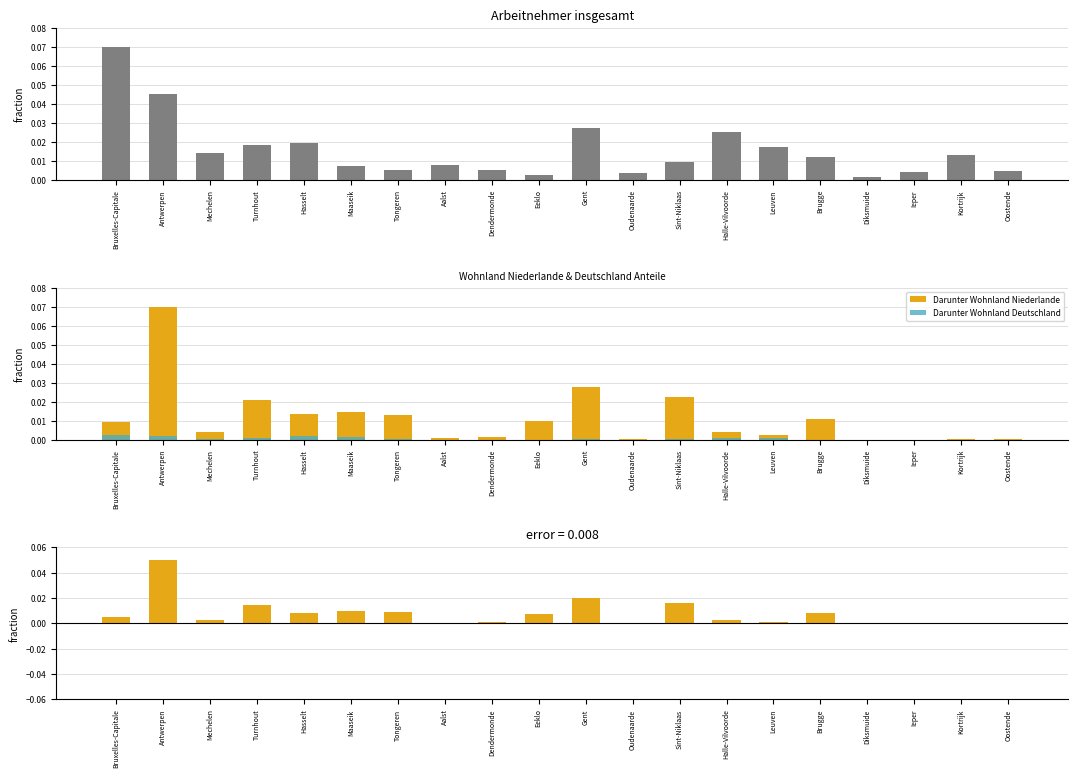

Reading left to right, transcribe all the data shown in this chart.

Arbeitnehmer insgesamt: Bruxelles-Capitale=0.1	Antwerpen=0.0	Mechelen=0.0	Turnhout=0.0	Hasselt=0.0	Maaseik=0.0	Tongeren=0.0	Aalst=0.0	Dendermonde=0.0	Eeklo=0.0	Gent=0.0	Oudenaarde=0.0	Sint-Niklaas=0.0	Halle-Vilvoorde=0.0	Leuven=0.0	Brugge=0.0	Diksmuide=0.0	Ieper=0.0	Kortrijk=0.0	Oostende=0.0
Darunter Wohnland Niederlande: Bruxelles-Capitale=0.0	Antwerpen=0.1	Mechelen=0.0	Turnhout=0.0	Hasselt=0.0	Maaseik=0.0	Tongeren=0.0	Aalst=0.0	Dendermonde=0.0	Eeklo=0.0	Gent=0.0	Oudenaarde=0.0	Sint-Niklaas=0.0	Halle-Vilvoorde=0.0	Leuven=0.0	Brugge=0.0	Diksmuide=0.0	Ieper=0.0	Kortrijk=0.0	Oostende=0.0
Darunter Wohnland Deutschland: Bruxelles-Capitale=0.0	Antwerpen=0.0	Mechelen=0.0	Turnhout=0.0	Hasselt=0.0	Maaseik=0.0	Tongeren=0.0	Aalst=0.0	Dendermonde=0.0	Eeklo=0.0	Gent=0.0	Oudenaarde=0.0	Sint-Niklaas=0.0	Halle-Vilvoorde=0.0	Leuven=0.0	Brugge=0.0	Diksmuide=0.0	Ieper=0.0	Kortrijk=0.0	Oostende=0.0
Differenz NL - DE: Bruxelles-Capitale=0.0	Antwerpen=0.1	Mechelen=0.0	Turnhout=0.0	Hasselt=0.0	Maaseik=0.0	Tongeren=0.0	Aalst=0.0	Dendermonde=0.0	Eeklo=0.0	Gent=0.0	Oudenaarde=0.0	Sint-Niklaas=0.0	Halle-Vilvoorde=0.0	Leuven=0.0	Brugge=0.0	Diksmuide=0.0	Ieper=0.0	Kortrijk=0.0	Oostende=0.0